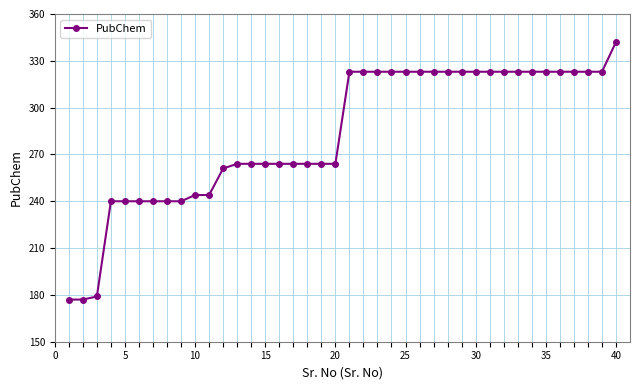

What is the average value?

283